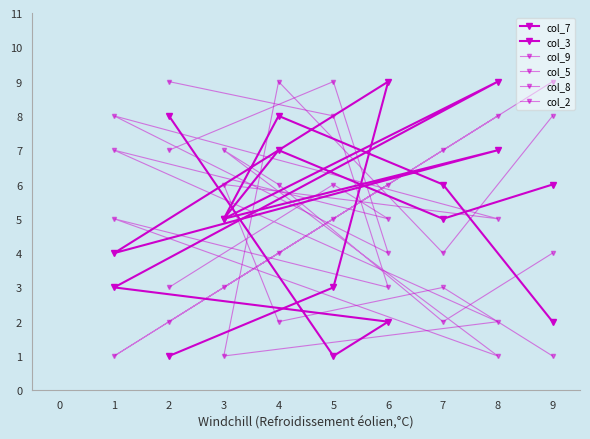

The value of col_2 at 3 is 14. True or false?

False